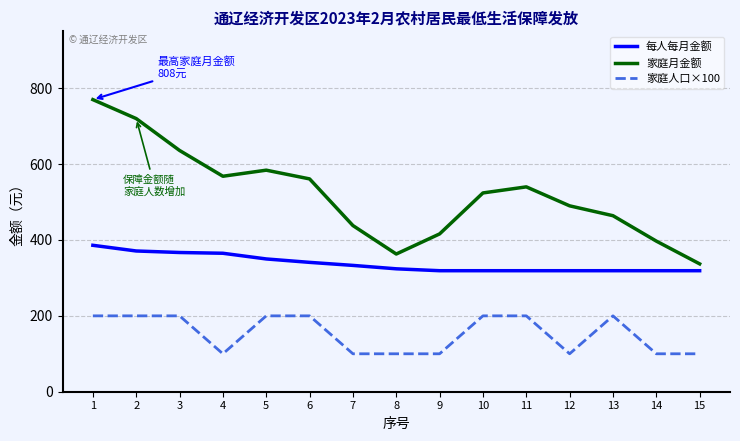

How many 家庭人口×100 values are between 100 and 200?

15